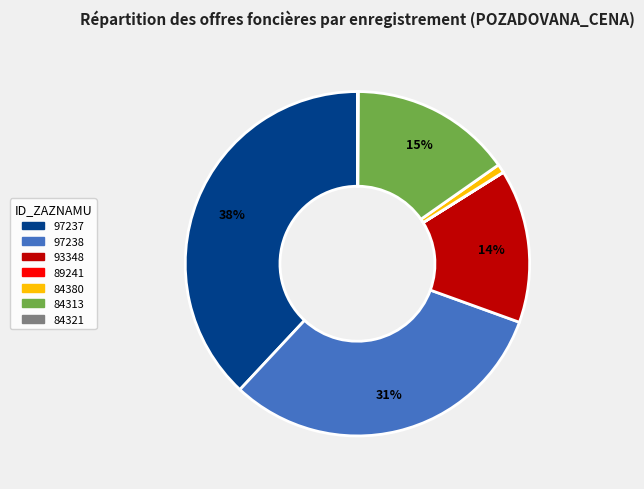

Does any single category account for the majority?

No